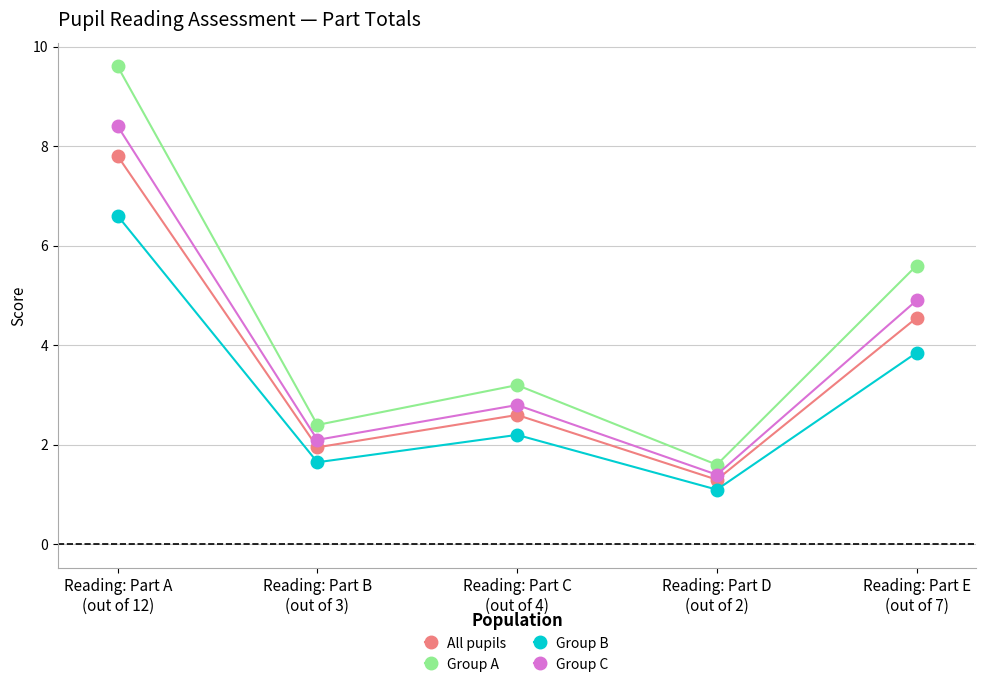

What position from the right is Reading: Part A
(out of 12)?

5